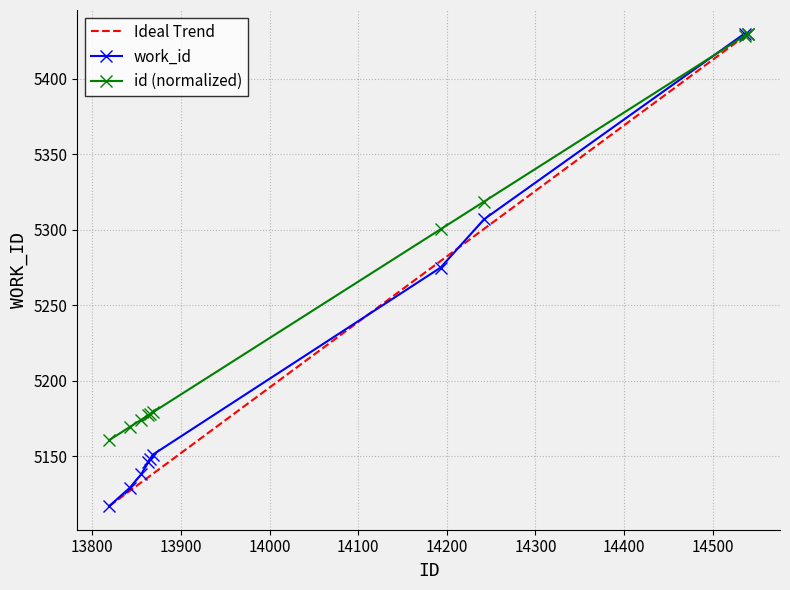

Between 13868 and 14193, which is larger?

14193